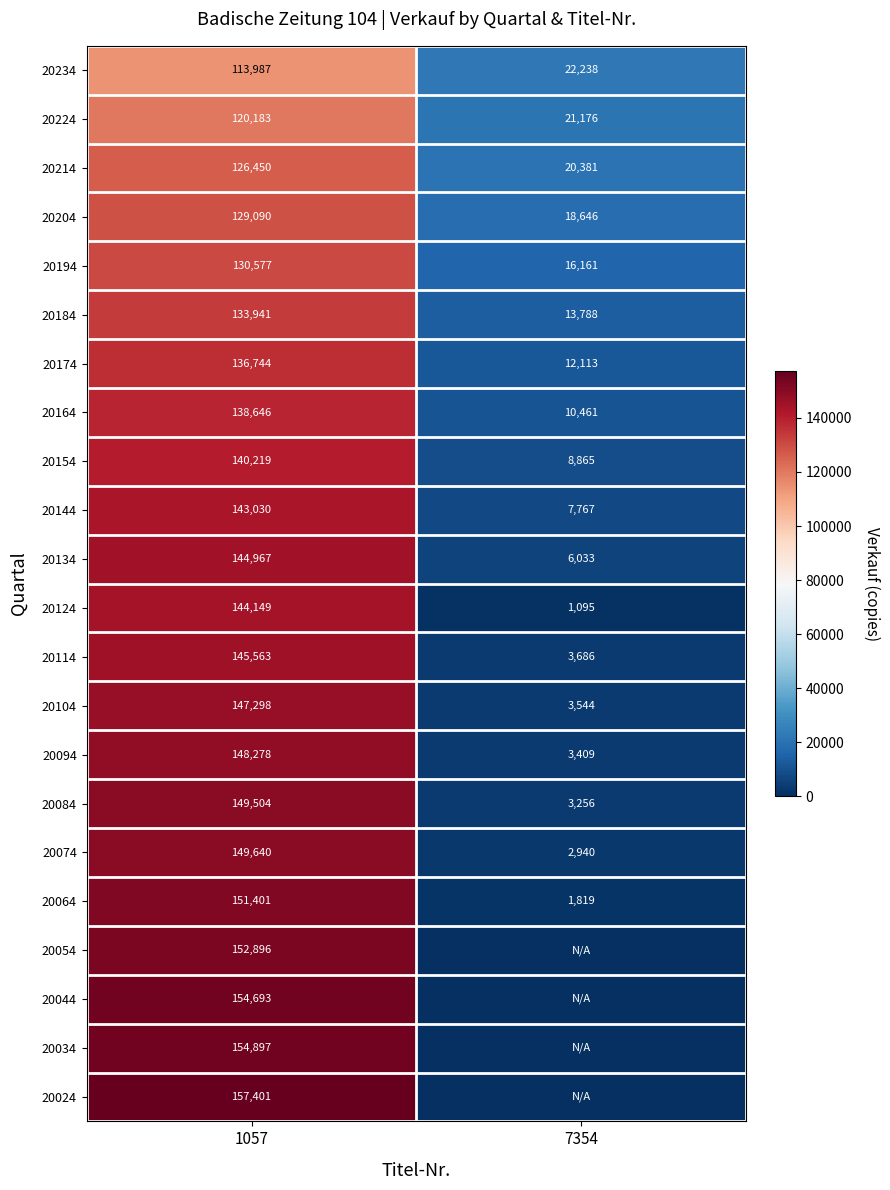

What is the difference between the 20144 values at 1057 and 7354?

135263